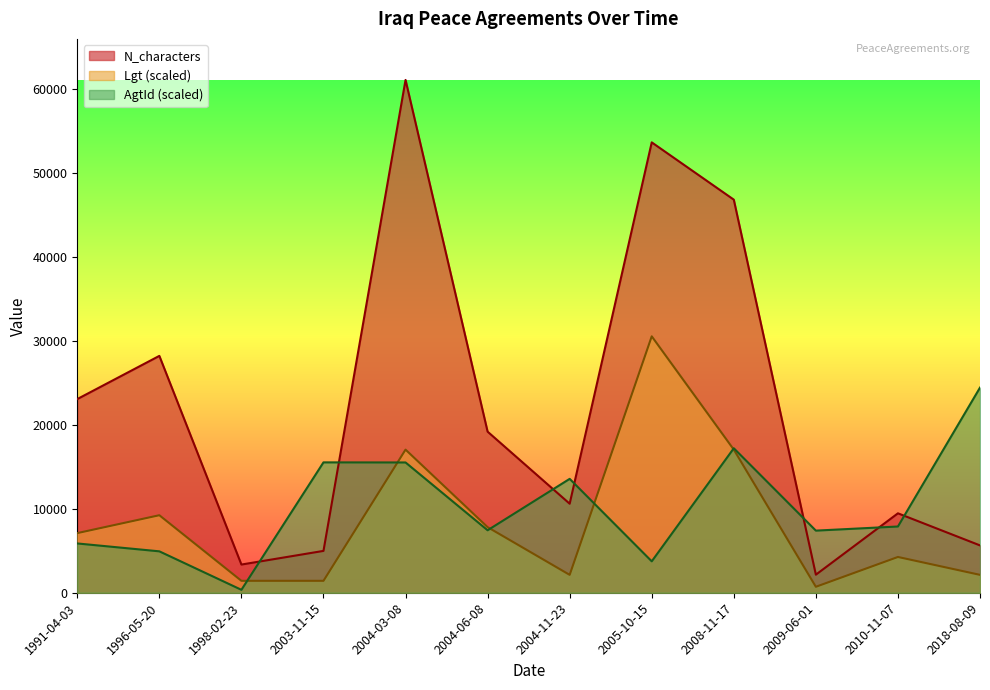

True or false: AgtId has a value of 3992.8 at 2004-06-08.

False